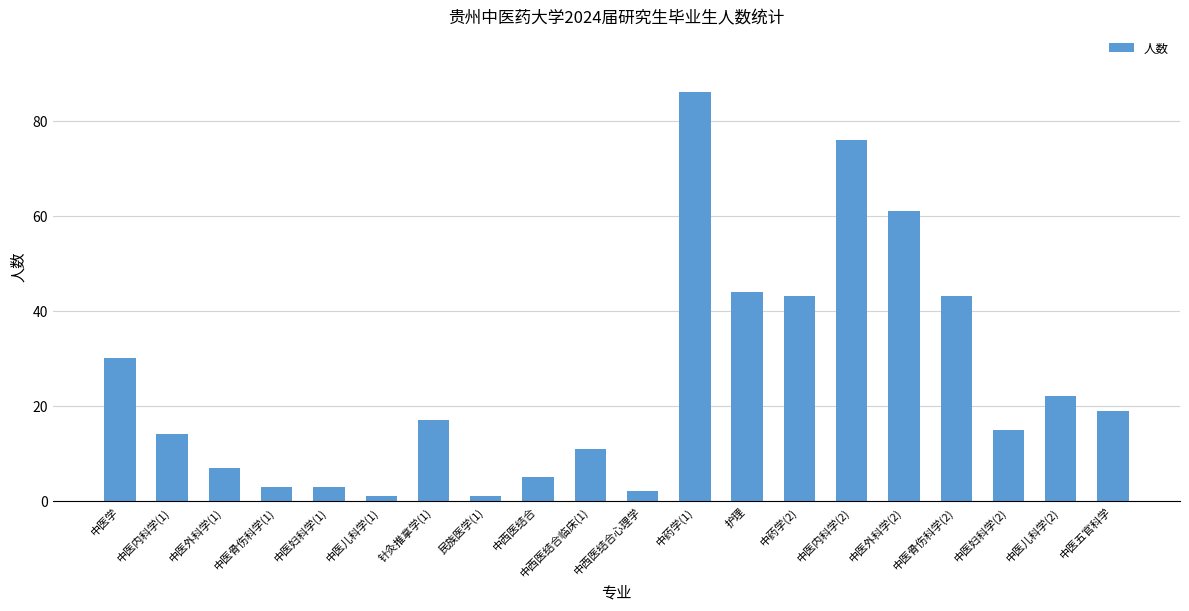

Reading left to right, transcribe all the data shown in this chart.

30	14	7	3	3	1	17	1	5	11	2	86	44	43	76	61	43	15	22	19